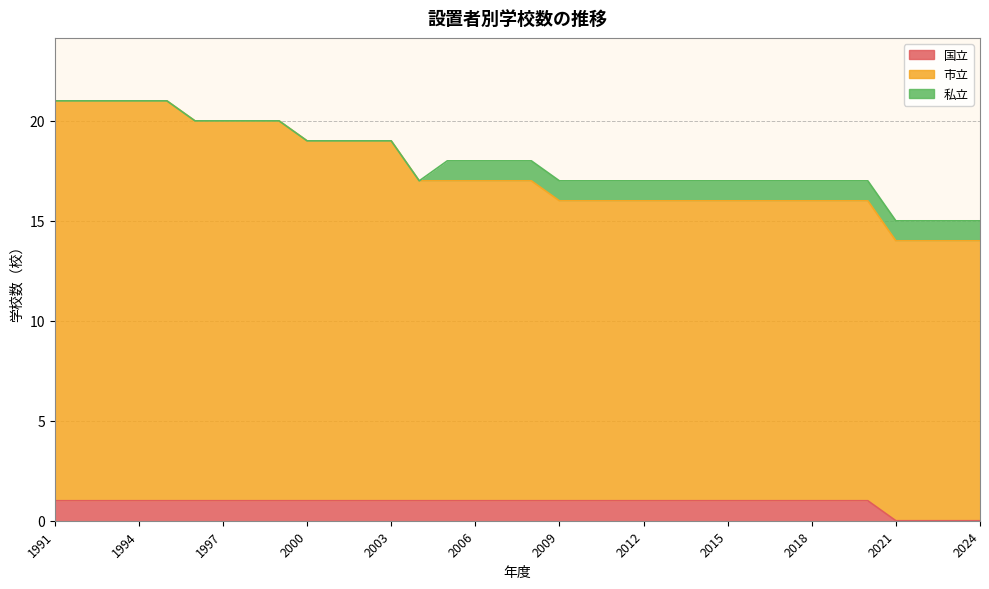

At which label does 市立 reach its minimum?

2021